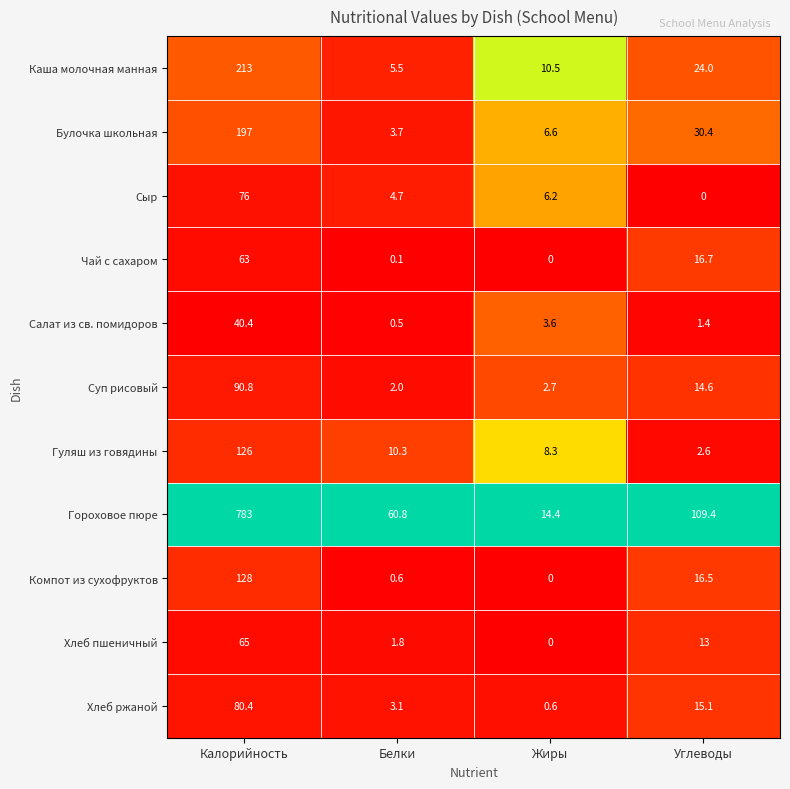

What is the difference between the second highest and minimum values in the Гуляш из говядины series?

7.7